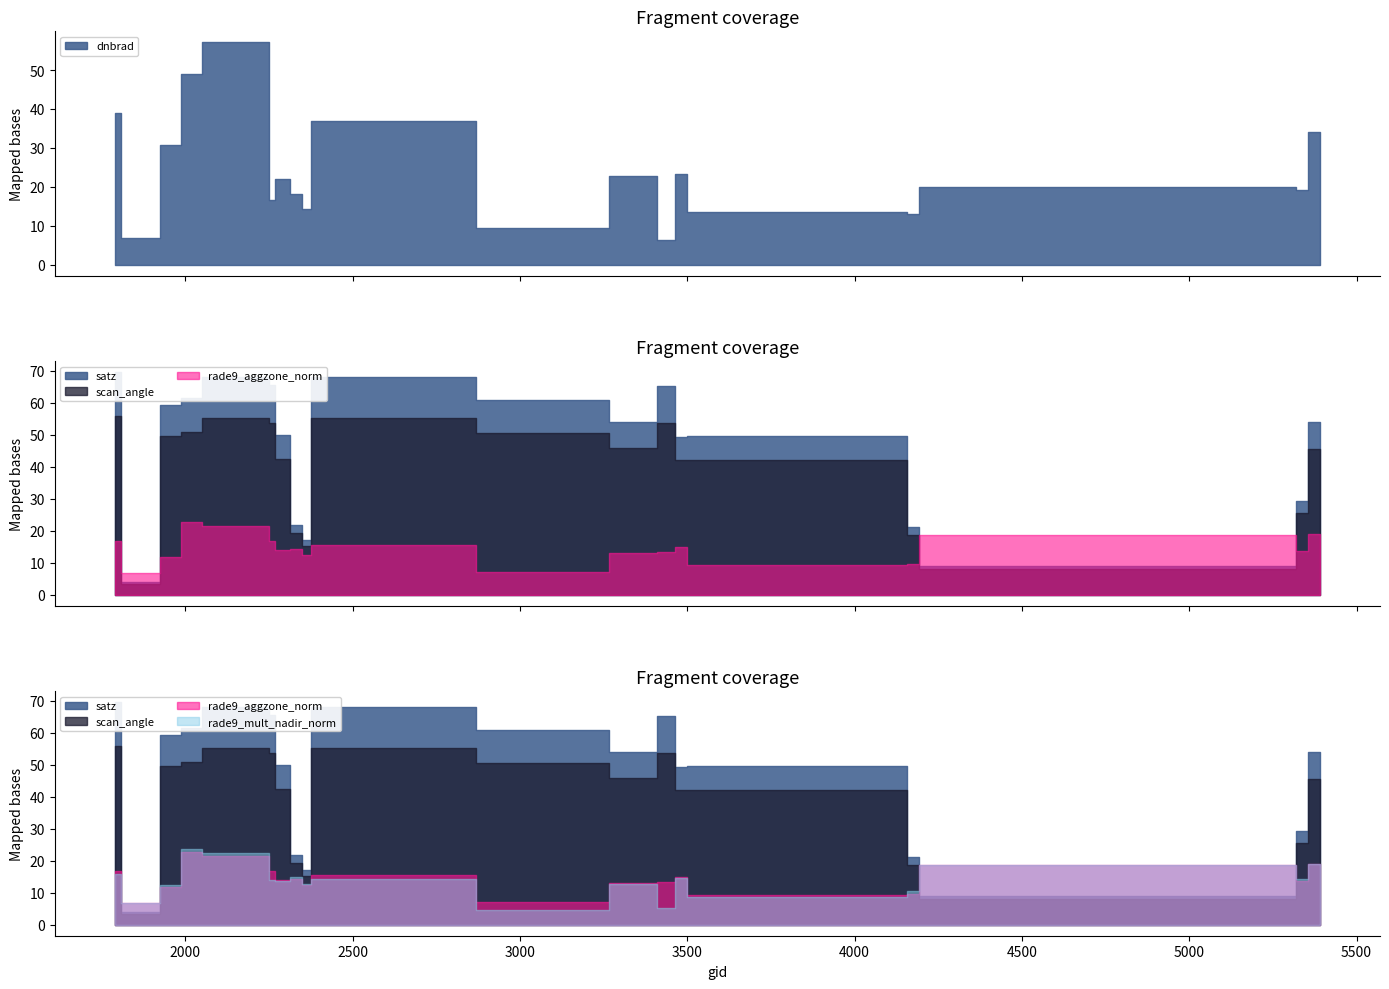

The value of scan_angle at 2051 is 29.3. True or false?

False